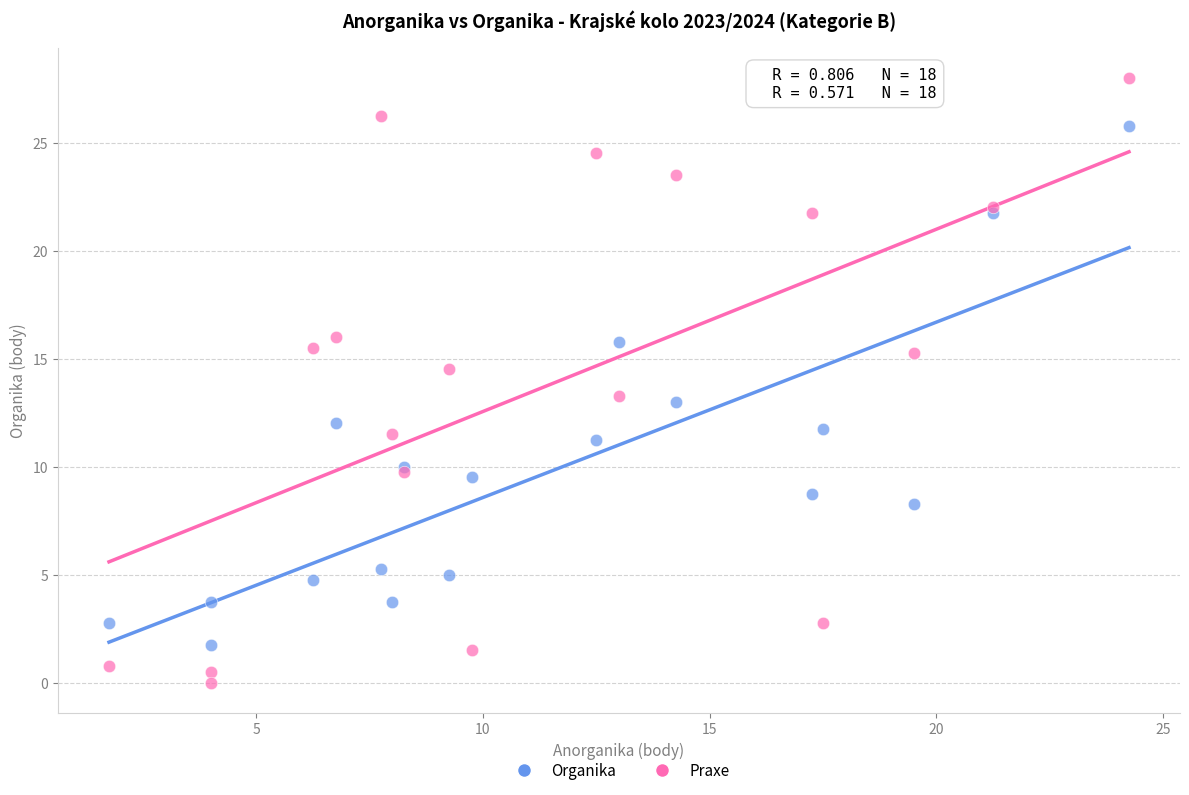

Which series has the largest Y range (max minus min)?

Praxe